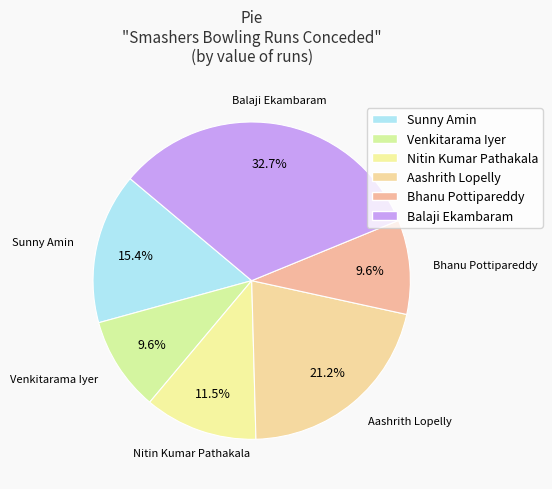

To the nearest percent, what is the average slice percentage?

17%